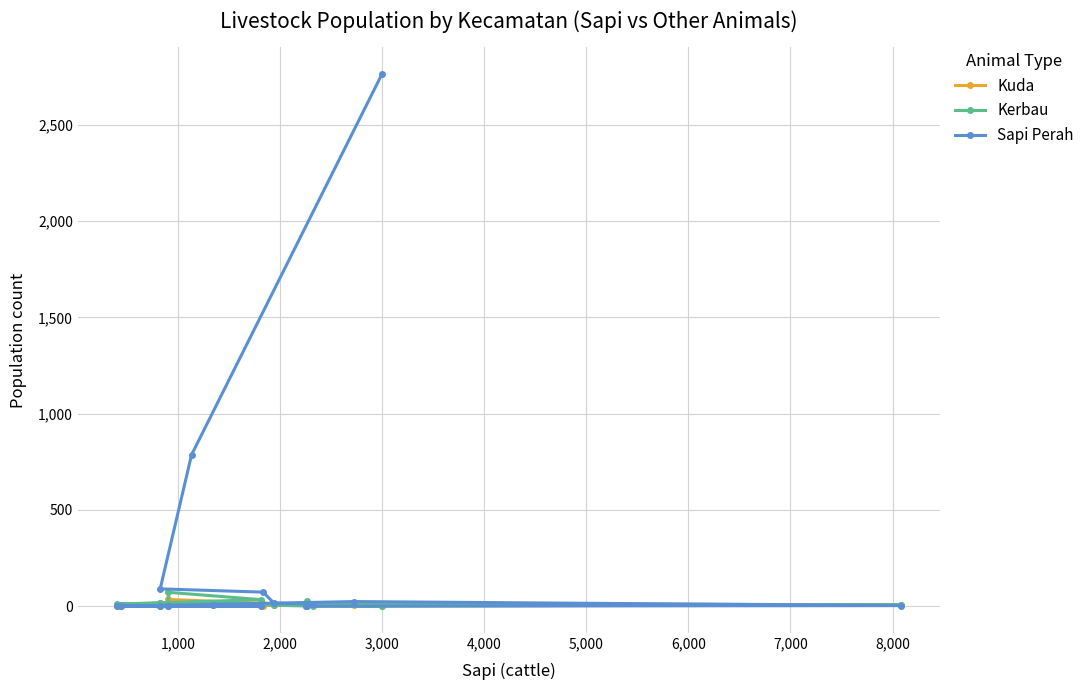

Which series has the largest range (max minus min)?

Sapi Perah